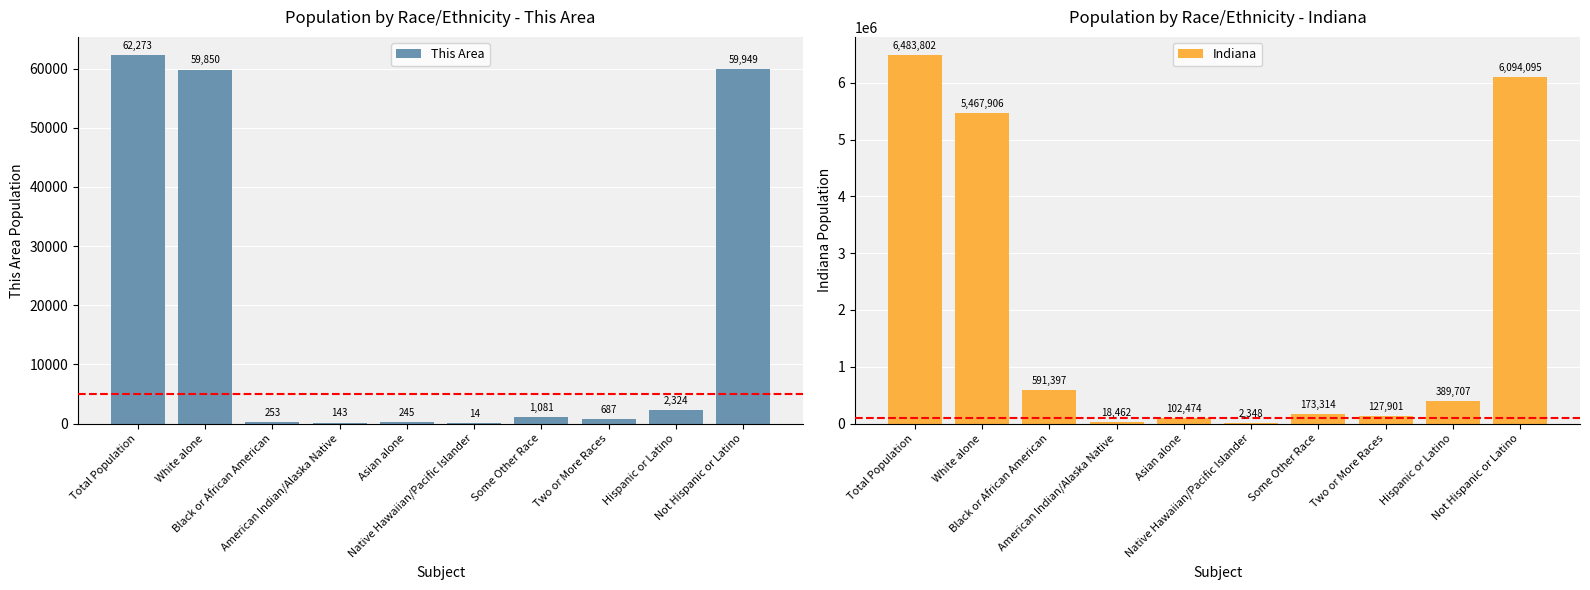

List the series in order of their overall mean, lowest first.

This Area, Indiana